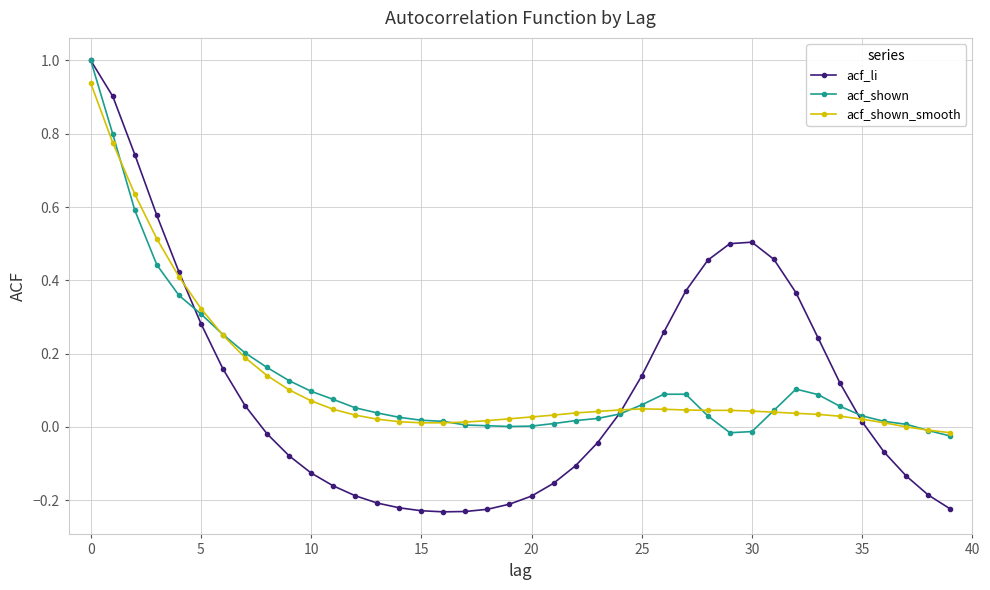

How many intersections are there between acf_shown_smooth and acf_li?

3